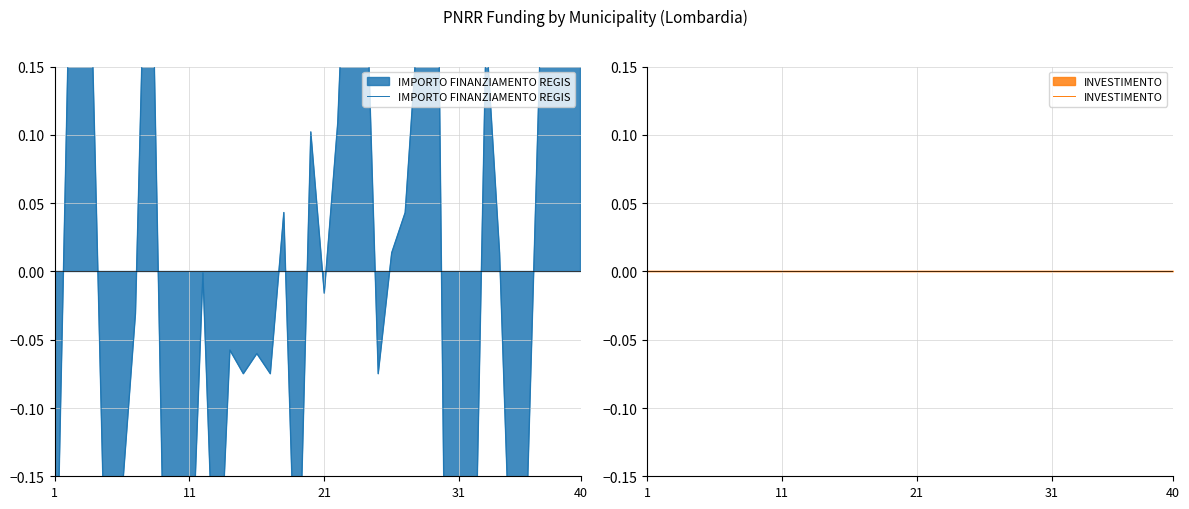

What is the lowest value of the IMPORTO FINANZIAMENTO REGIS series?

-0.3